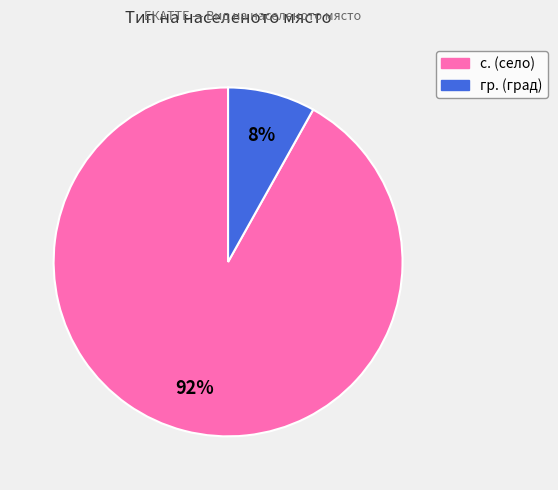

Is there any slice that represents more than half of the pie?

Yes